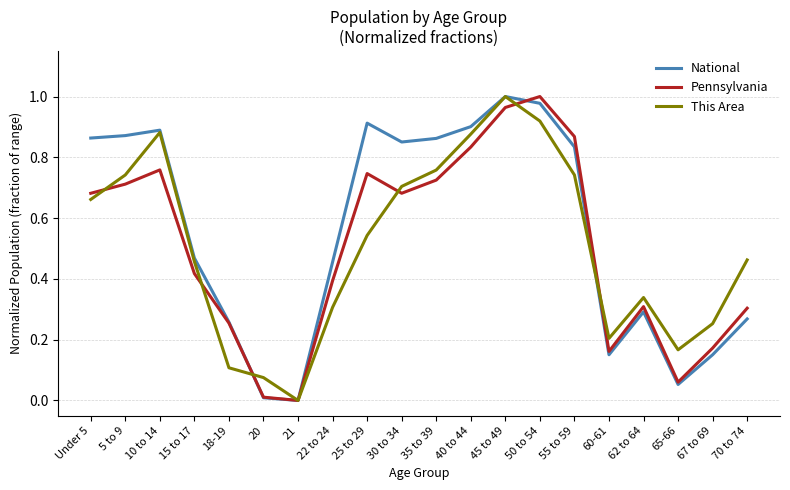

What is the total value across all series at 55 to 59?

2.4